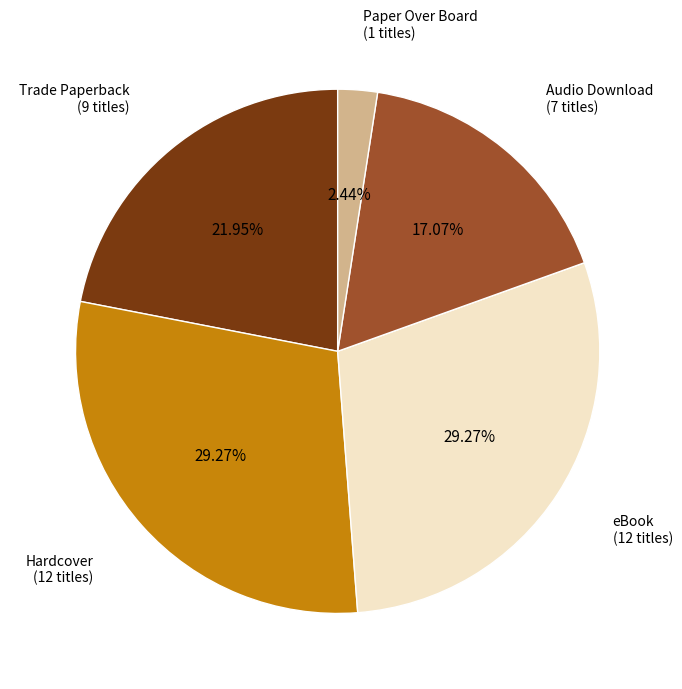

Is there any slice that represents more than half of the pie?

No